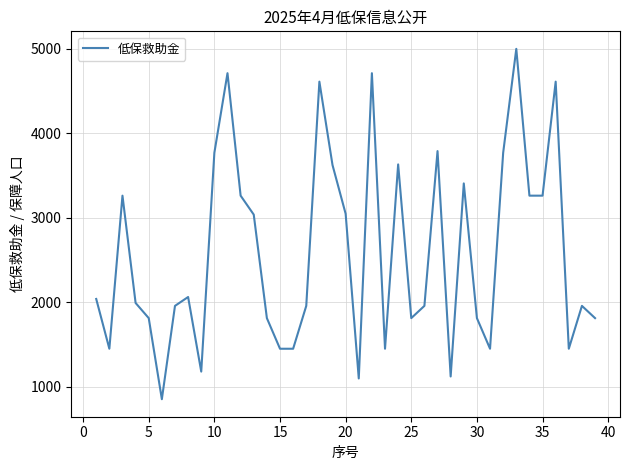

What is the difference between the maximum and minimum values?

4148.2